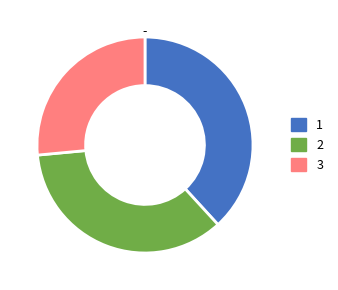

How many segments does this pie chart have?

3